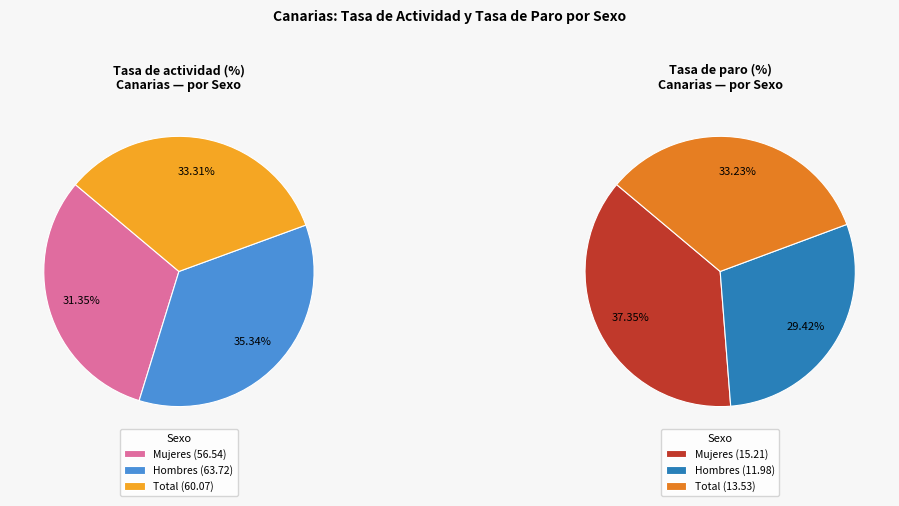

True or false: Tasa de paro accounts for 16% of the total.

False